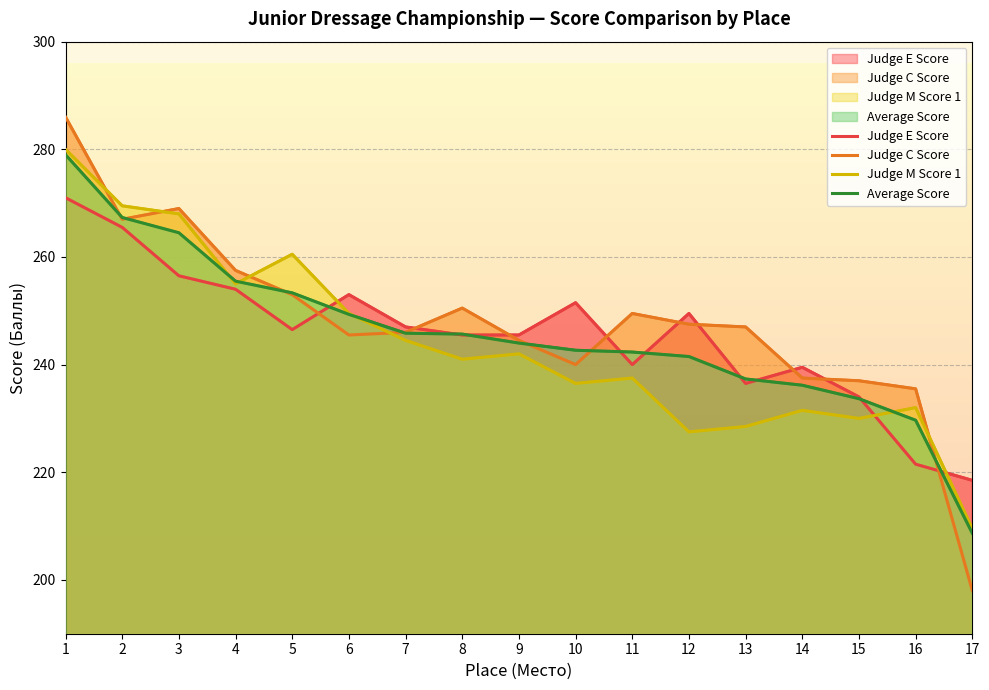

Reading left to right, what are all the values shown in this chart?

Judge E Score: 271.0	265.5	256.5	254.0	246.5	253.0	247.0	245.5	245.5	251.5	240.0	249.5	236.5	239.5	234.0	221.5	218.5
Judge C Score: 286.0	267.0	269.0	257.5	253.0	245.5	246.0	250.5	244.5	240.0	249.5	247.5	247.0	237.5	237.0	235.5	198.0
Judge M Score 1: 280.0	269.5	268.0	255.0	260.5	249.5	244.5	241.0	242.0	236.5	237.5	227.5	228.5	231.5	230.0	232.0	209.5
Average Score: 279.0	267.3	264.5	255.5	253.3	249.3	245.8	245.7	244.0	242.7	242.3	241.5	237.3	236.2	233.7	229.7	208.7